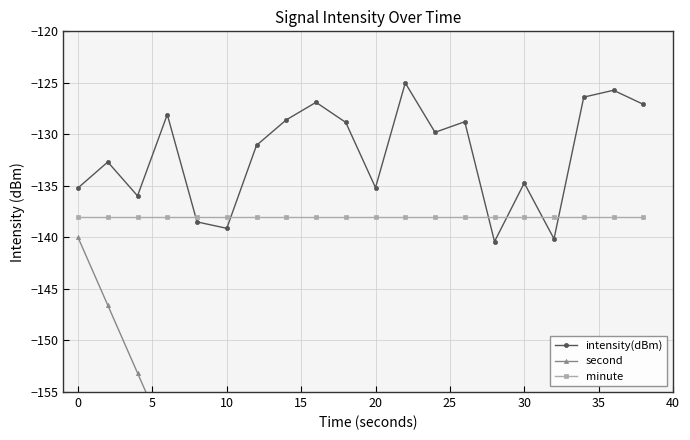

The intensity(dBm) series shows -134.7 at 30. True or false?

True